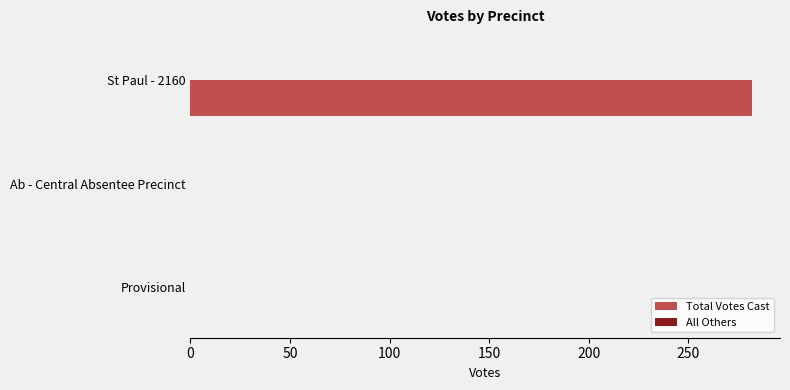

Is it true that the value at Provisional is 0?

True